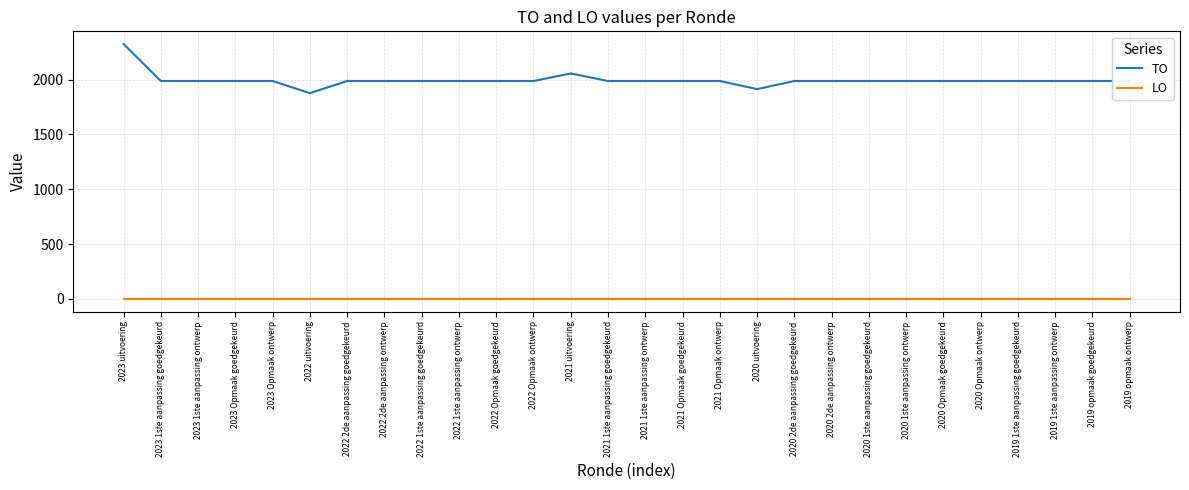

Is this an area chart (filled region under the line)?

No